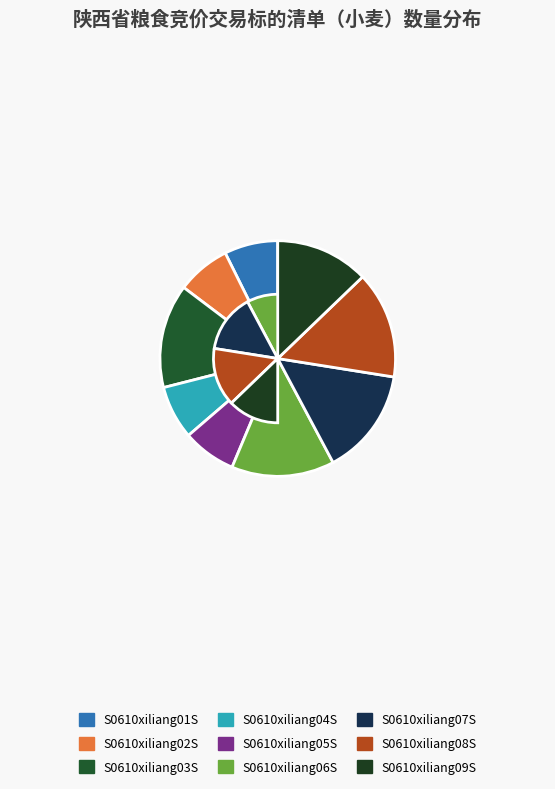

How many segments does this pie chart have?

9